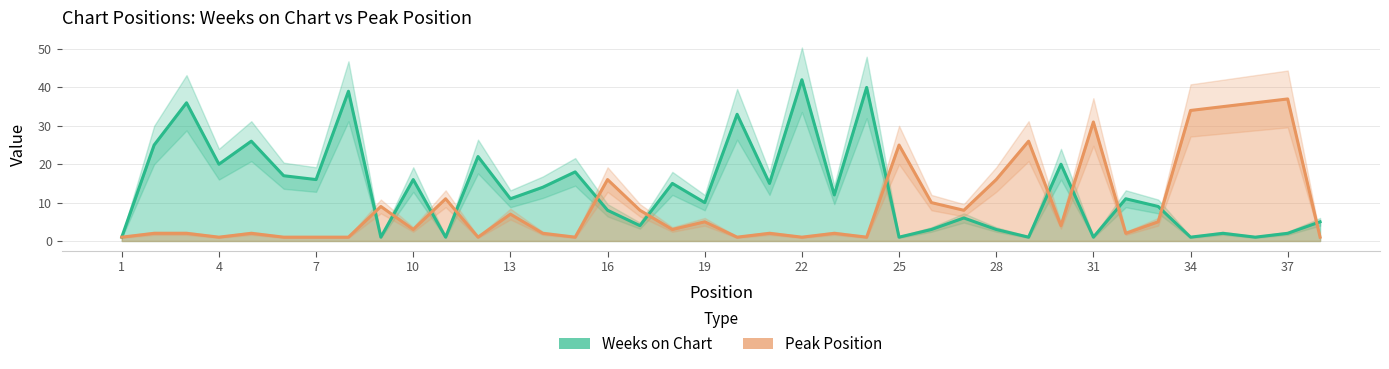

Does the chart have visible grid lines?

Yes